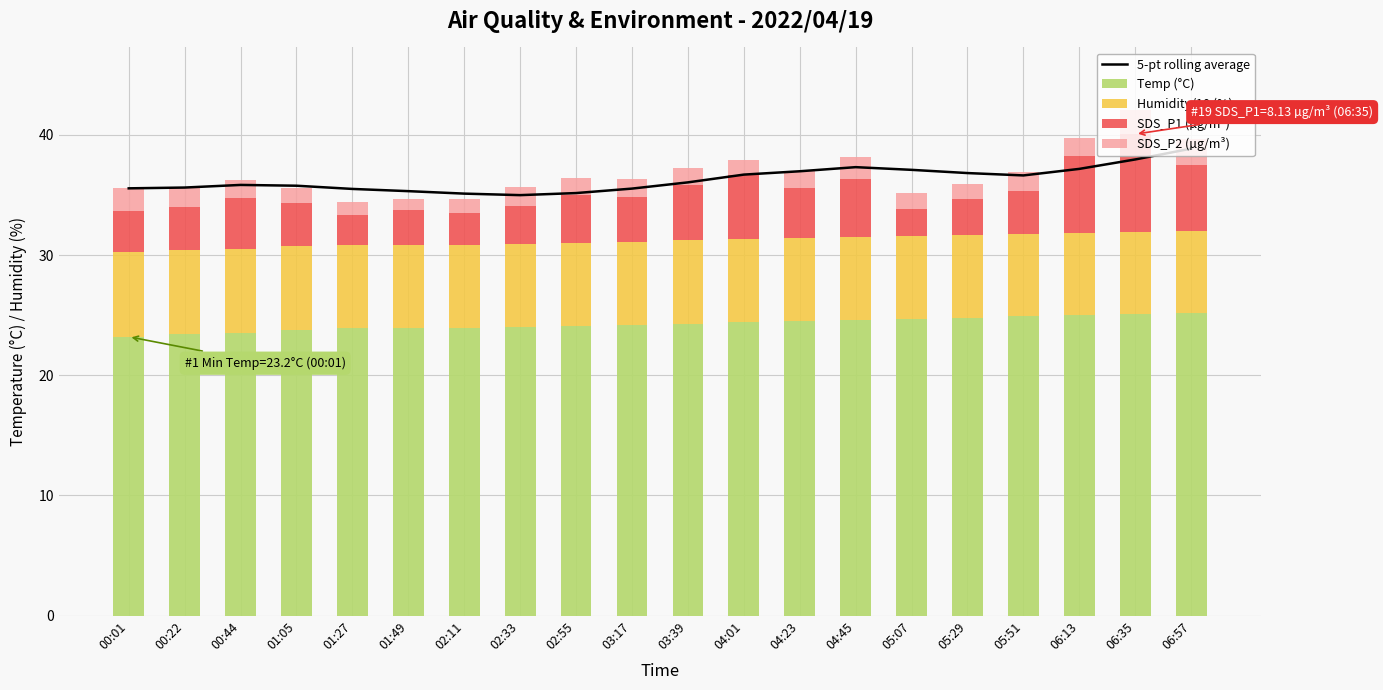

What is the sum of all SDS_P1 (µg/m³) values?

81.6